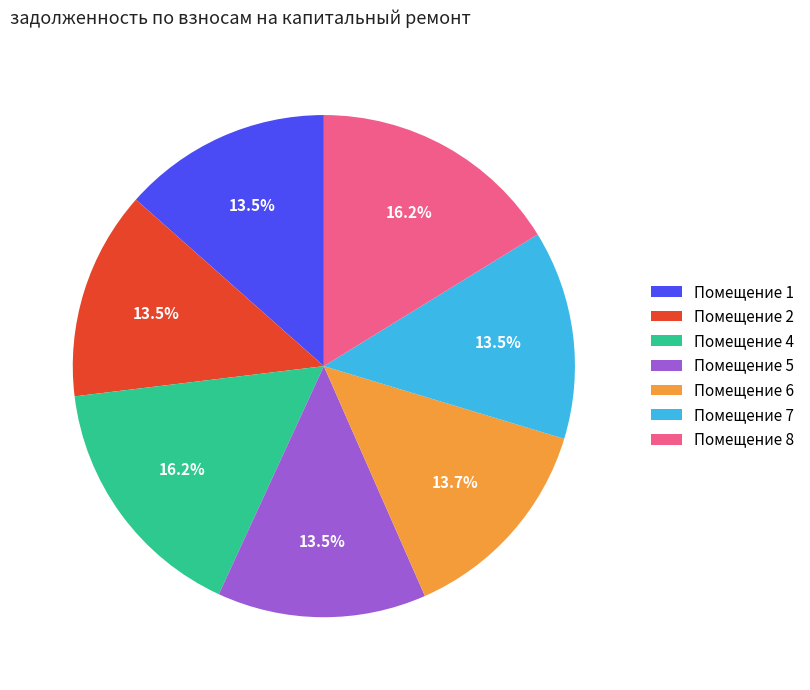

Which has a higher value, Помещение 4 or Помещение 2?

Помещение 4